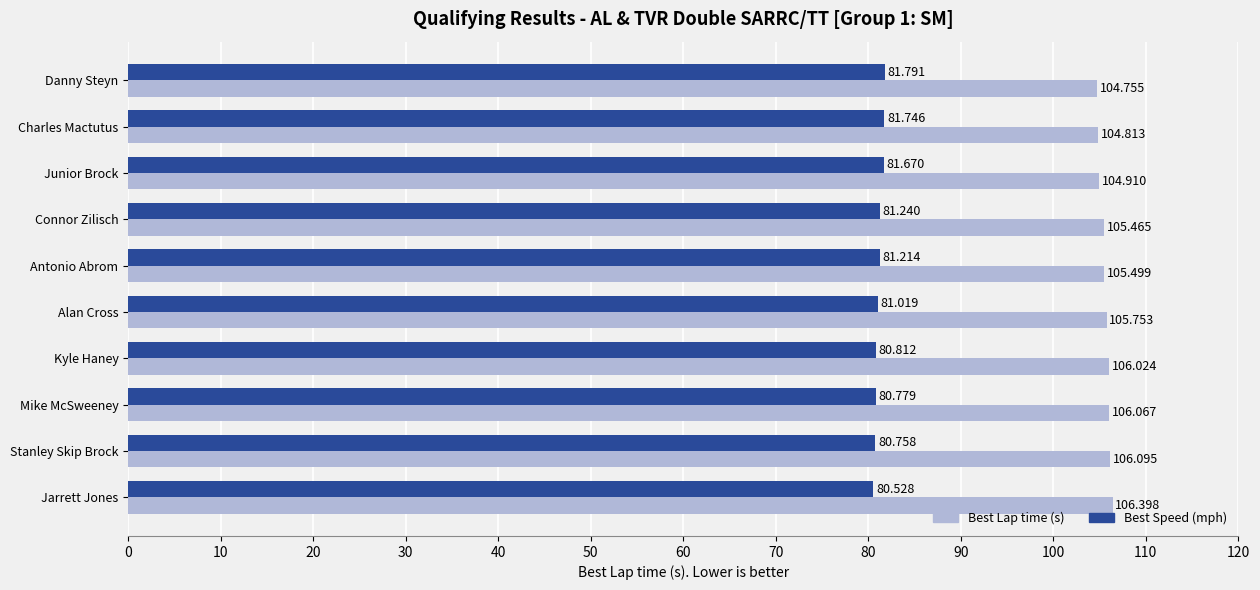

How many data points does each series have?

10